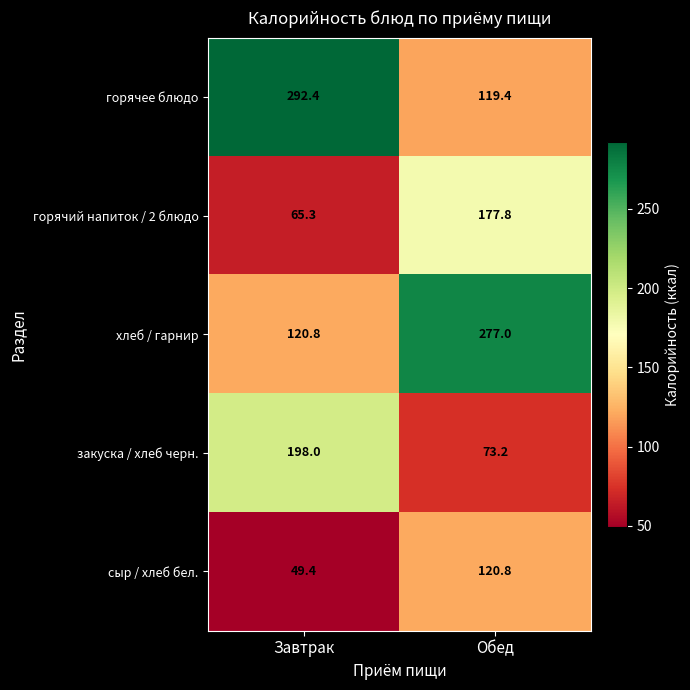

Which category has the lowest value across all series?

Завтрак